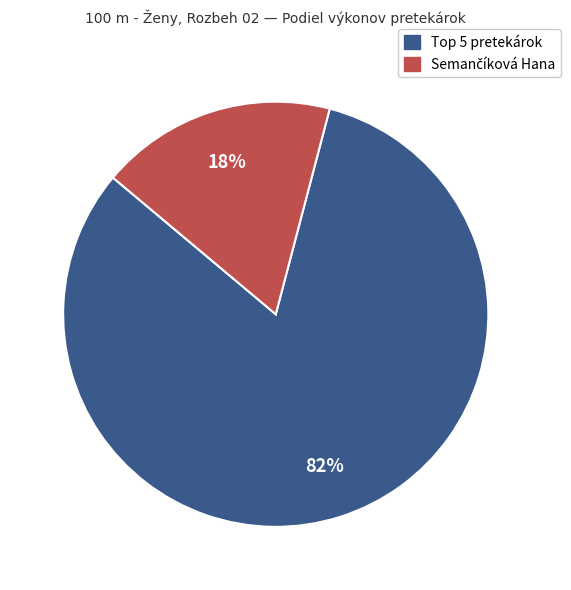

Is there any slice that represents more than half of the pie?

Yes